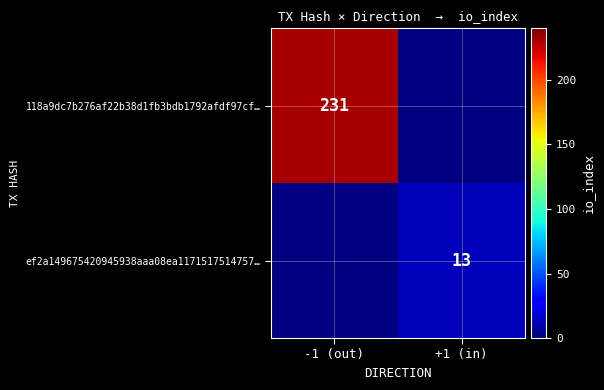

How many series are shown in this chart?

2